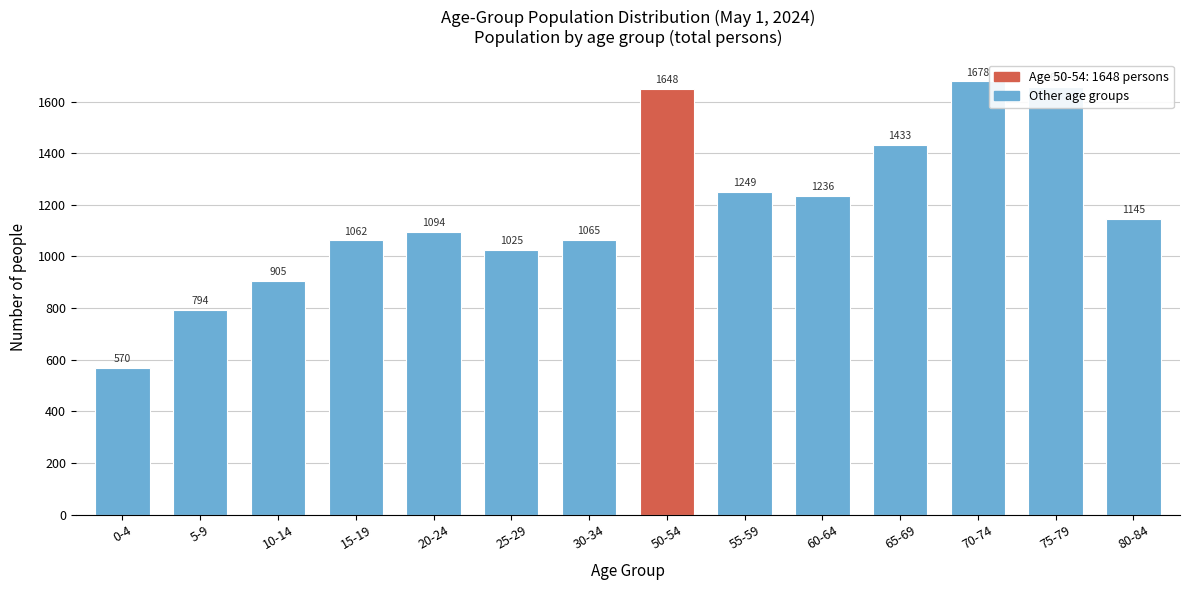

What is the change in value from 0-4 to 65-69?

+863